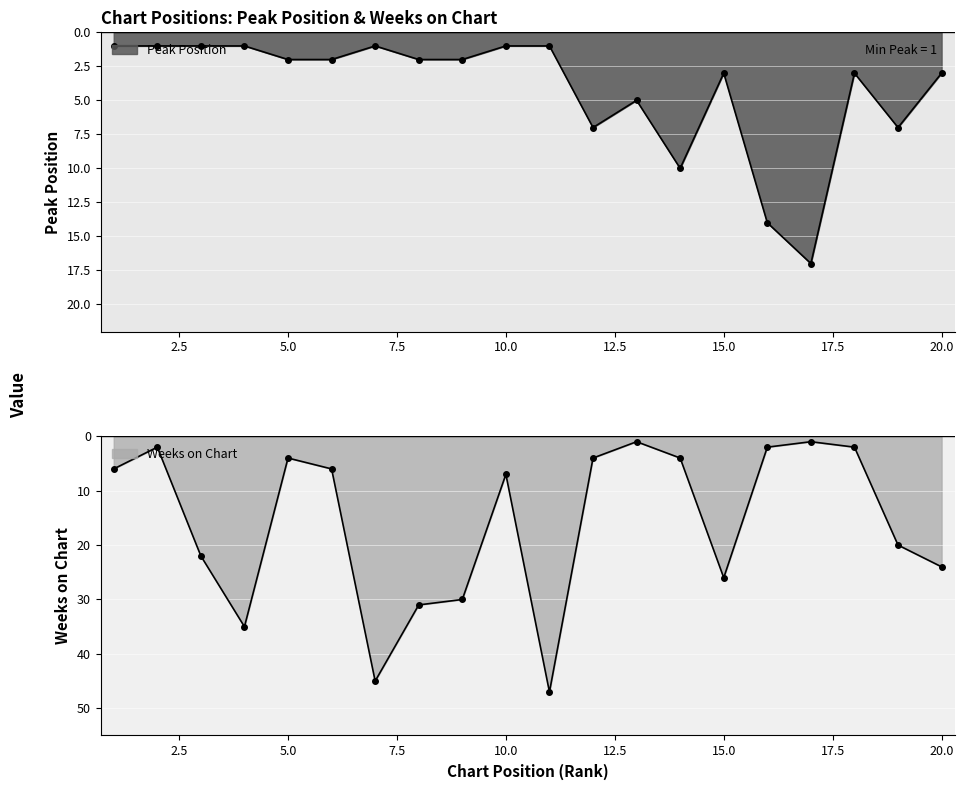

What is the value of the Weeks on Chart point at the 11th from the left?

47